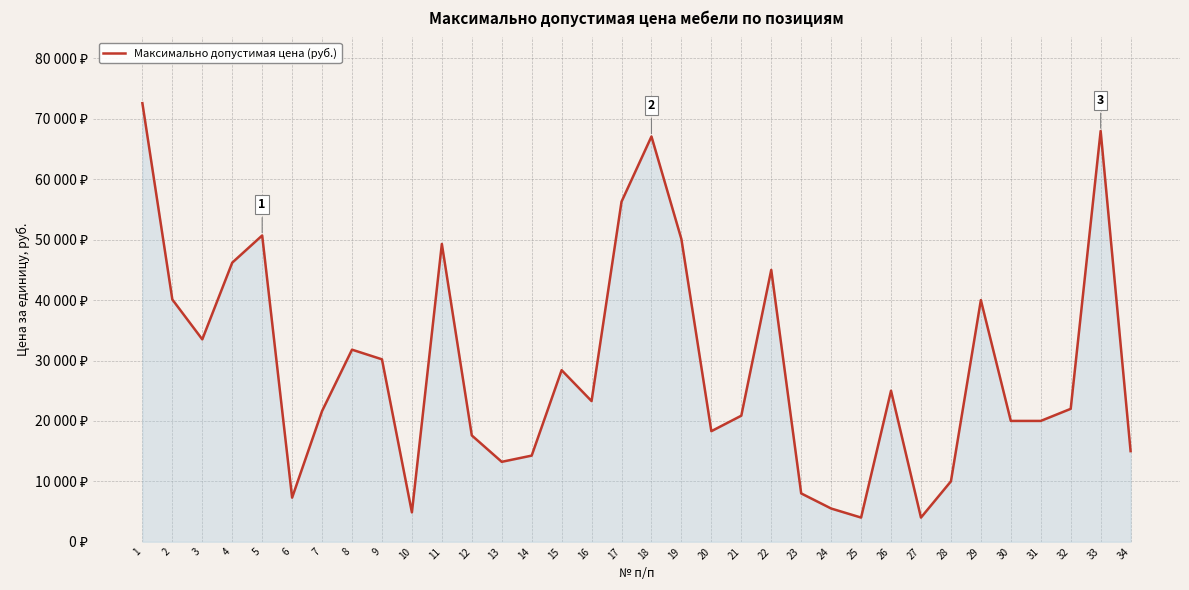

Where is the first local maximum?

5